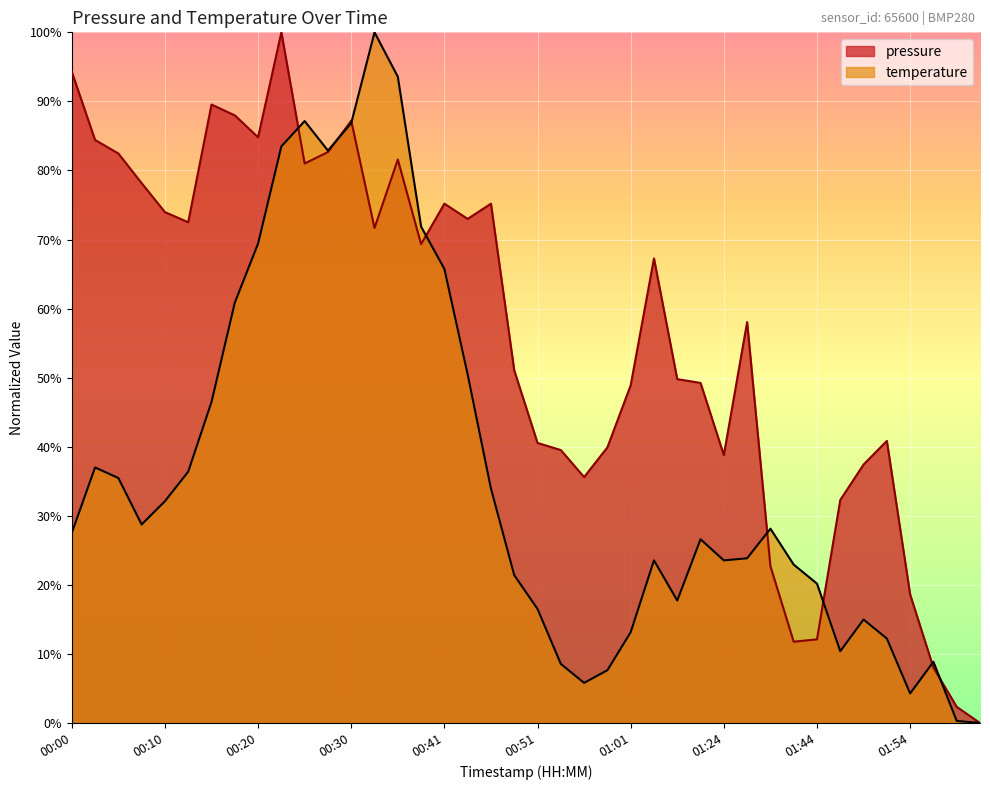

After their last crossing, which series has the higher values: temperature or pressure?

pressure